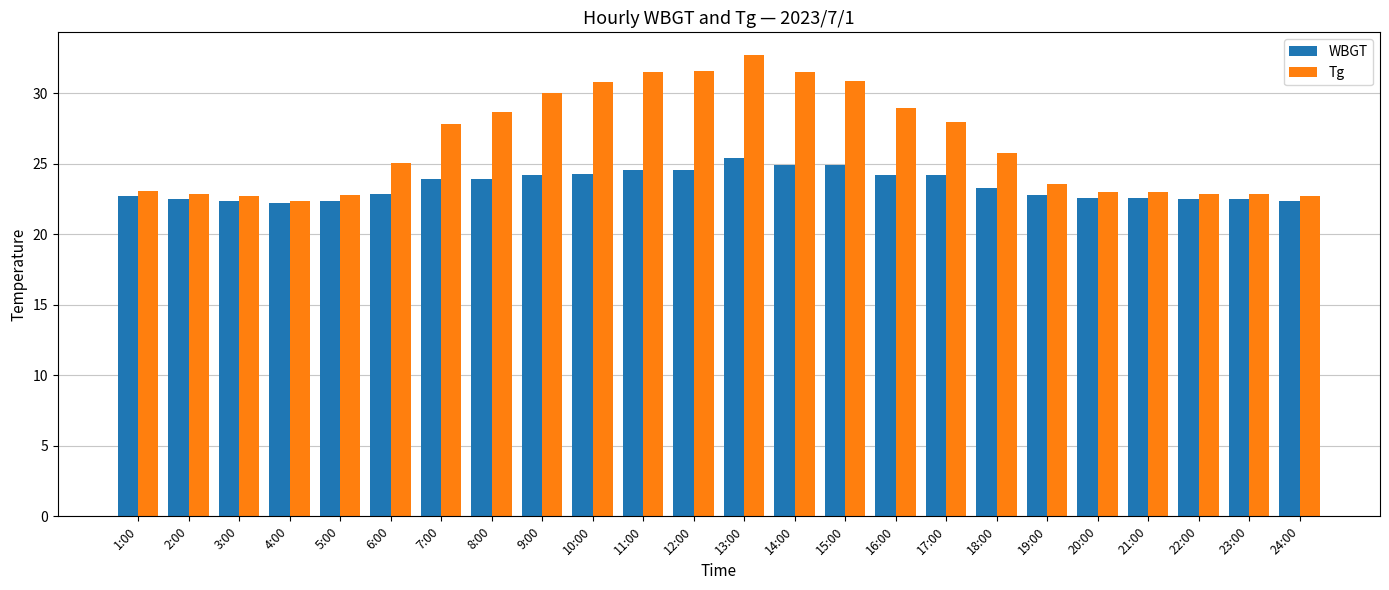

What is the value of the WBGT bar at the 21st from the left?

22.6